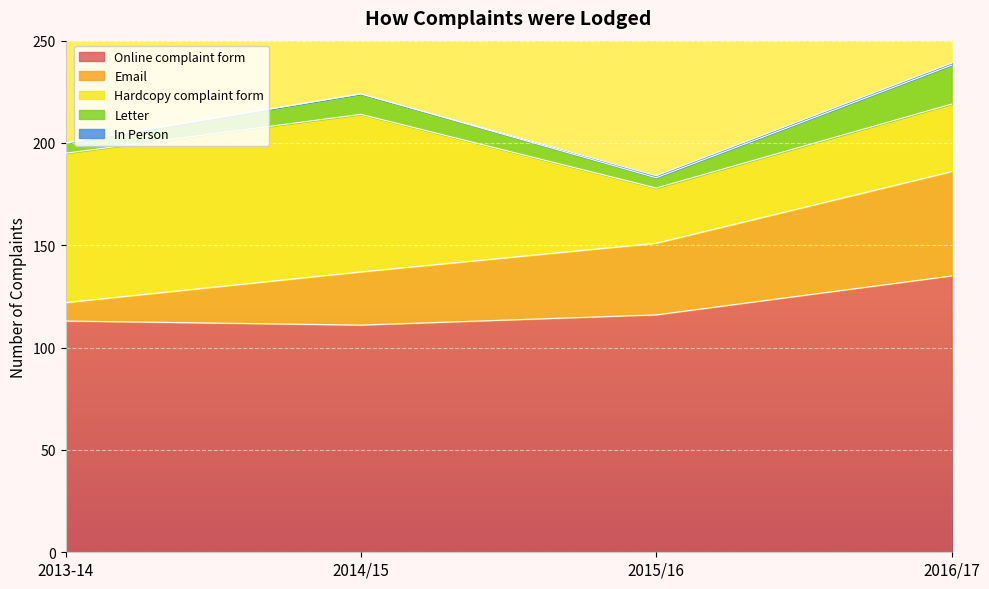

True or false: Letter has more than 1 interior local peaks.

False